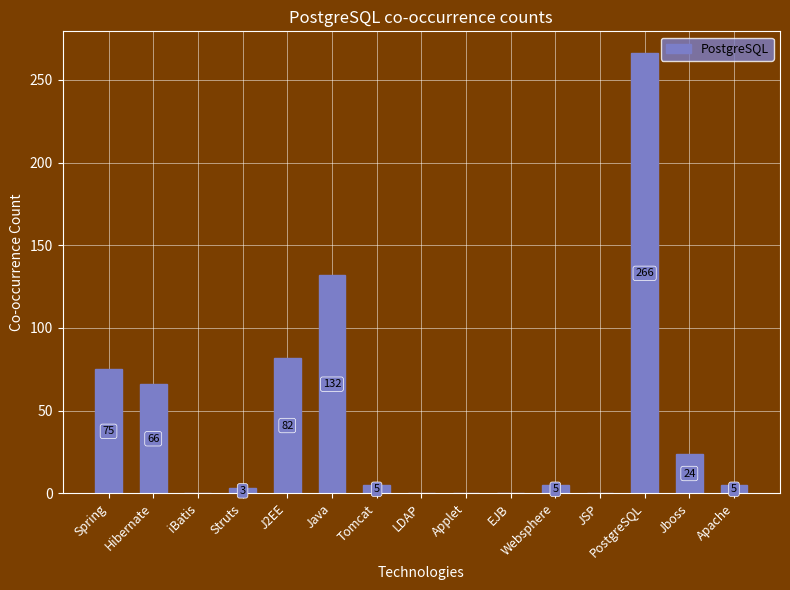

What is the sum of all values?

663